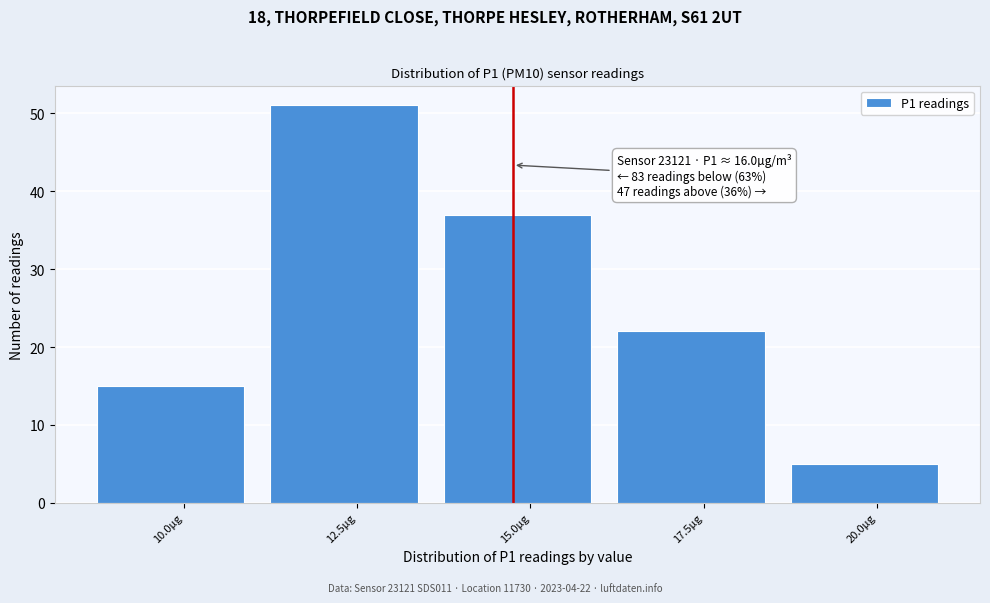

Reading right to left, extract all data points from this chart.

20.0µg=5	17.5µg=22	15.0µg=37	12.5µg=51	10.0µg=15